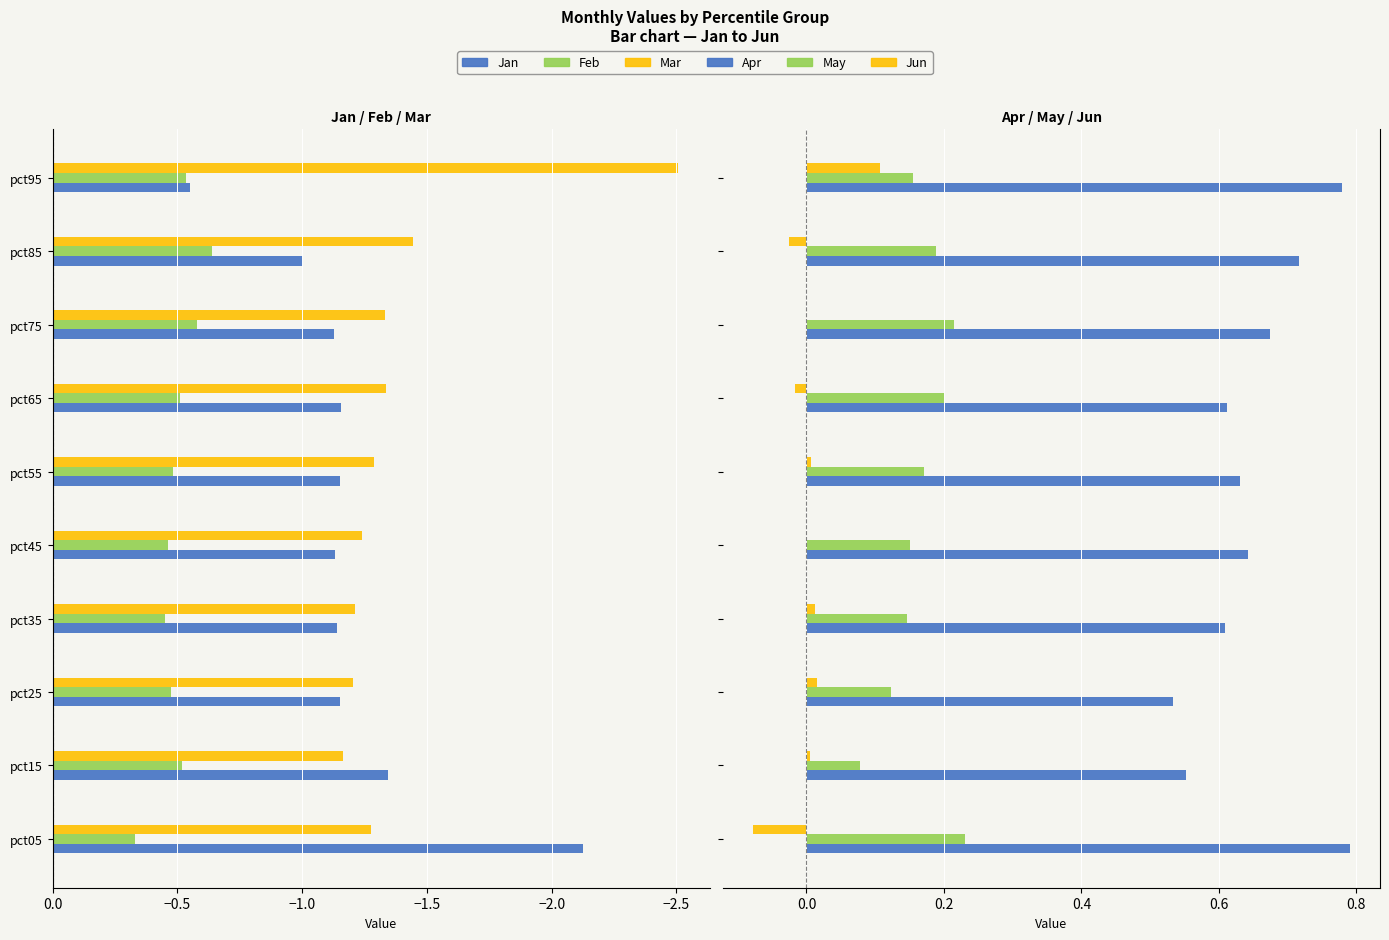

True or false: Mar has a value of -0.3 at pct45.

False